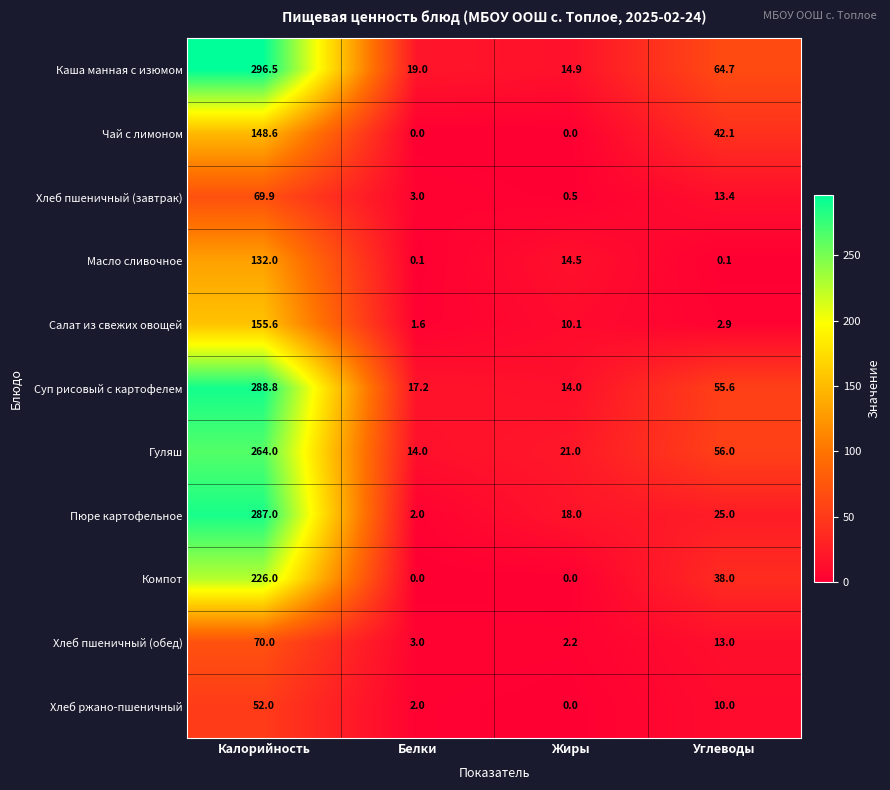

Is it true that Чай с лимоном equals 0.0 at Жиры?

True